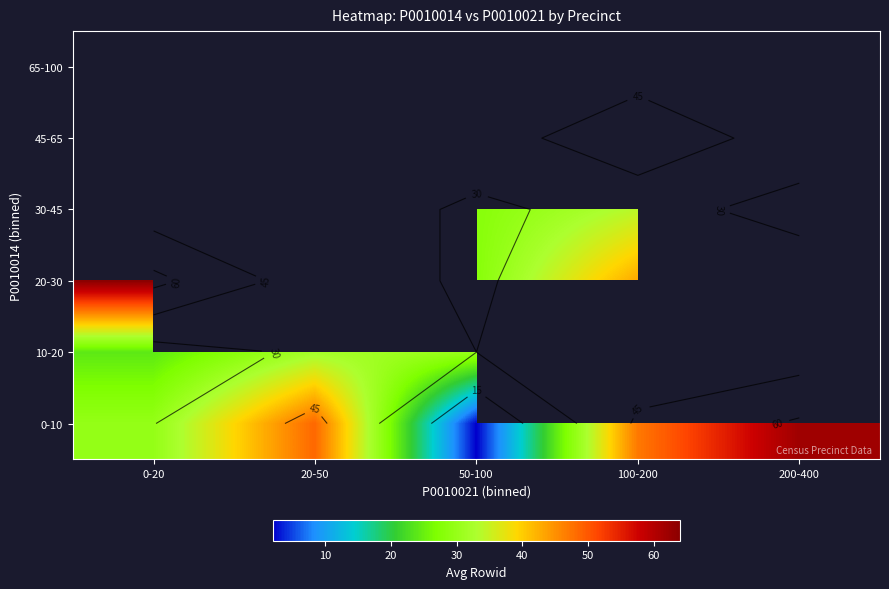

At how many categories does at least one series exceed 42?

4